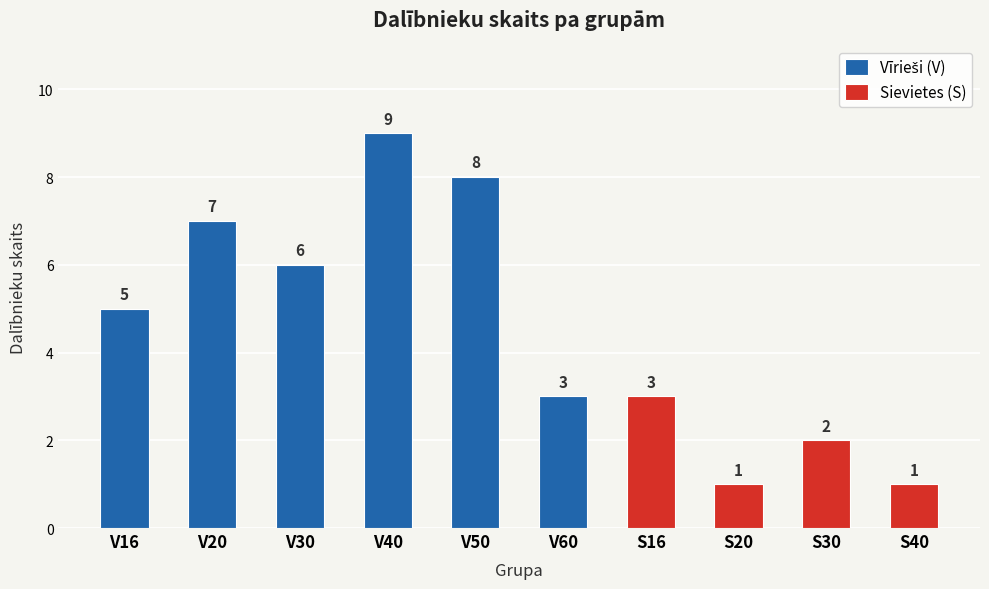

The chart shows a value of 7 at V20. True or false?

False